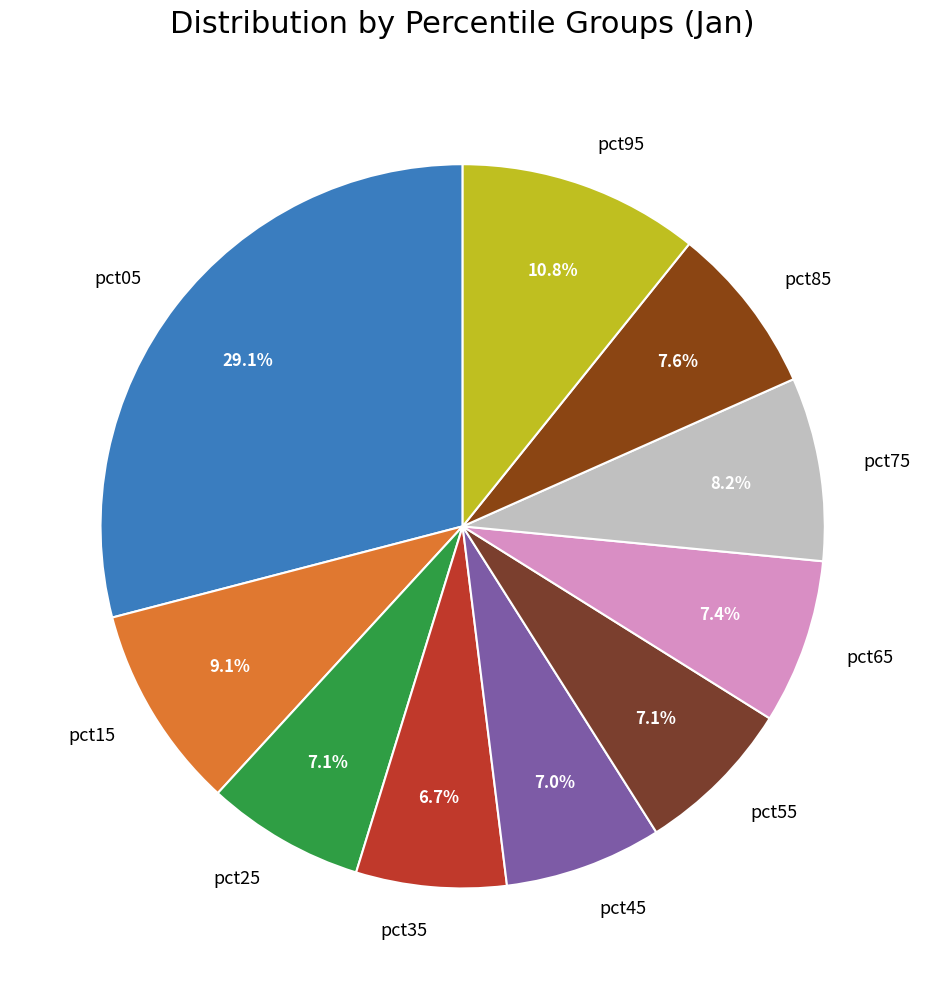

Is it true that pct55 is 1% of the pie?

False